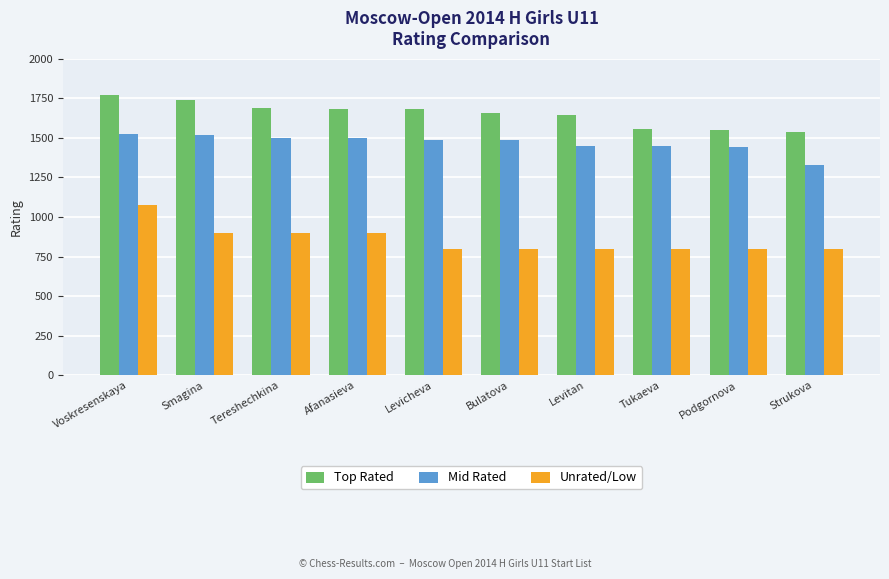

At which category is the sum across all series the highest?

Voskresenskaya